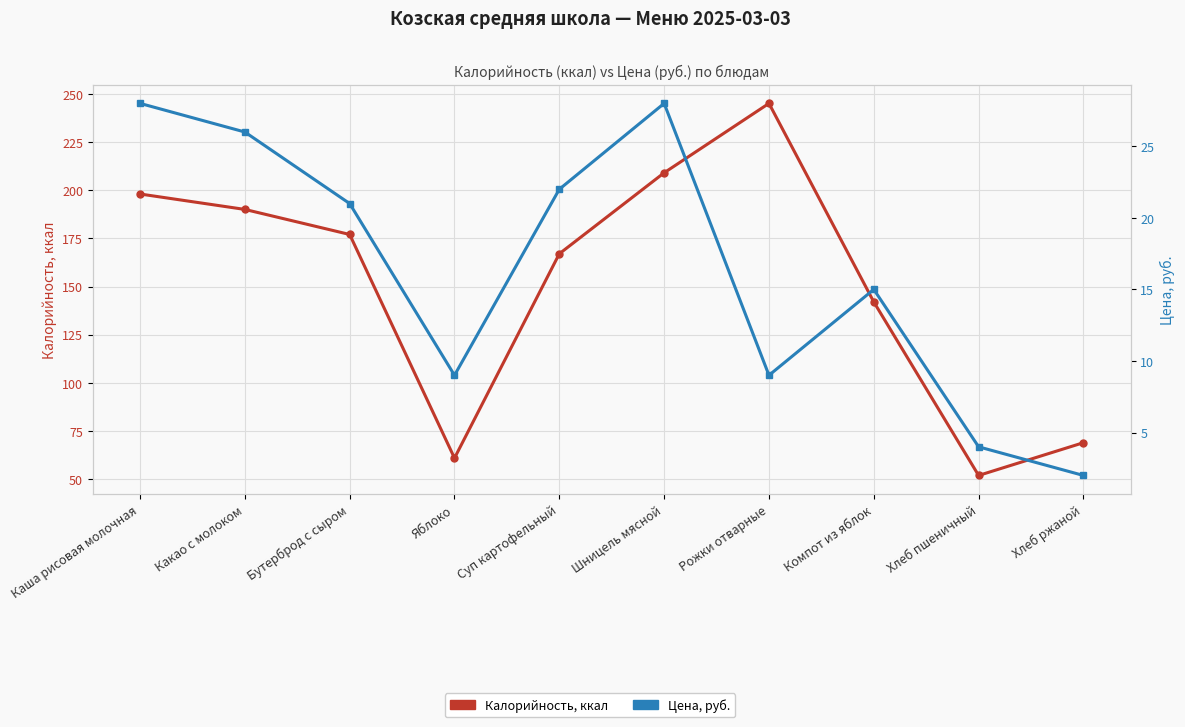

The Калорийность, ккал series shows 297 at Какао с молоком. True or false?

False